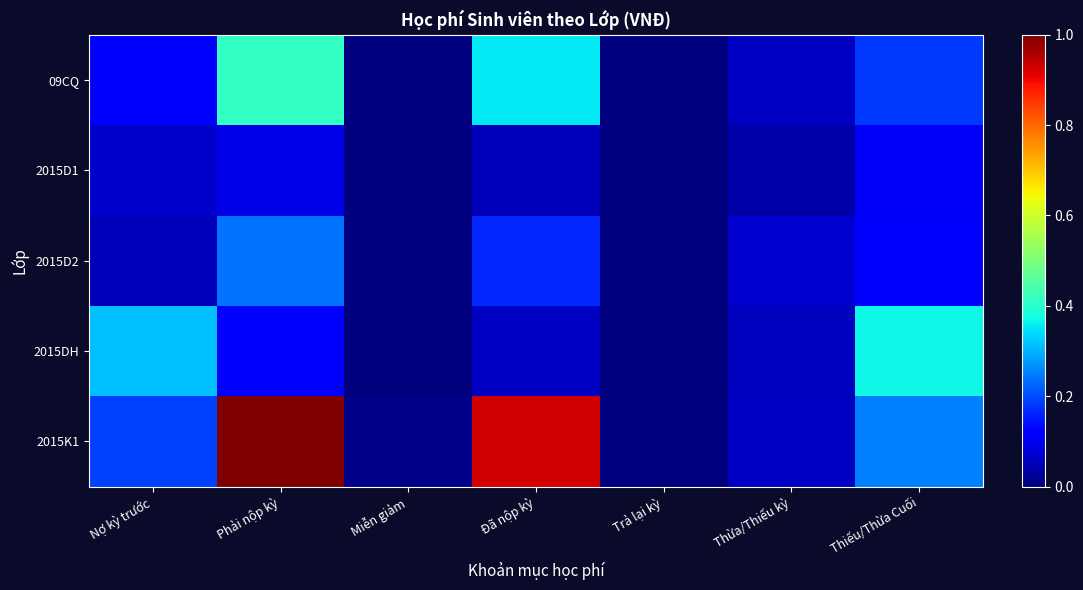

Which has a higher value, Thiếu/Thừa Cuối or Thừa/Thiếu kỳ?

Thiếu/Thừa Cuối